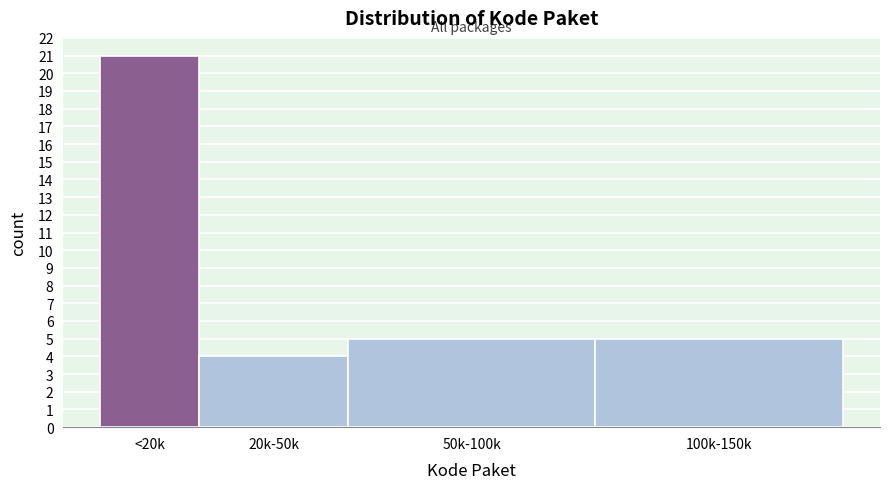

Reading left to right, transcribe all the data shown in this chart.

21	4	5	5